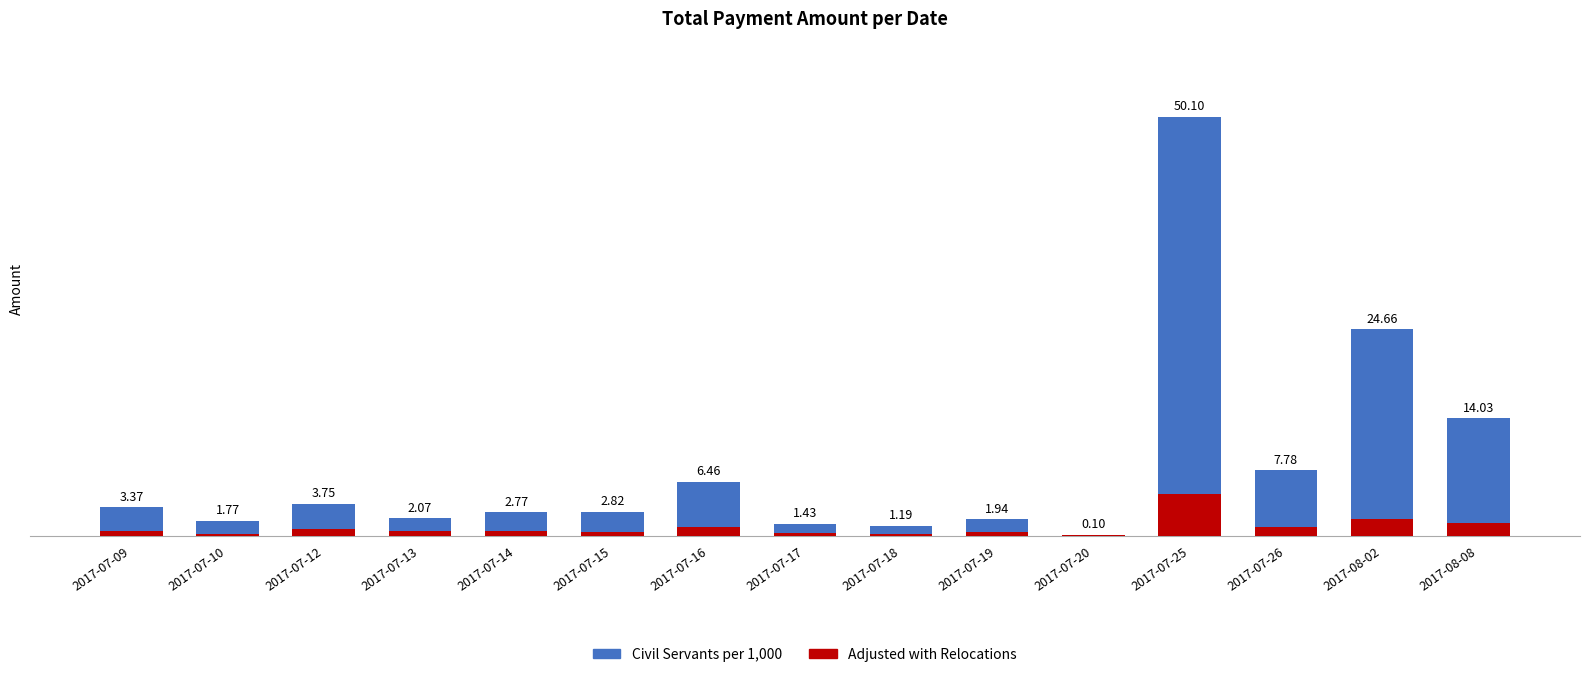

Is it true that Adjusted with Relocations equals 1.2 at 2017-08-02?

False